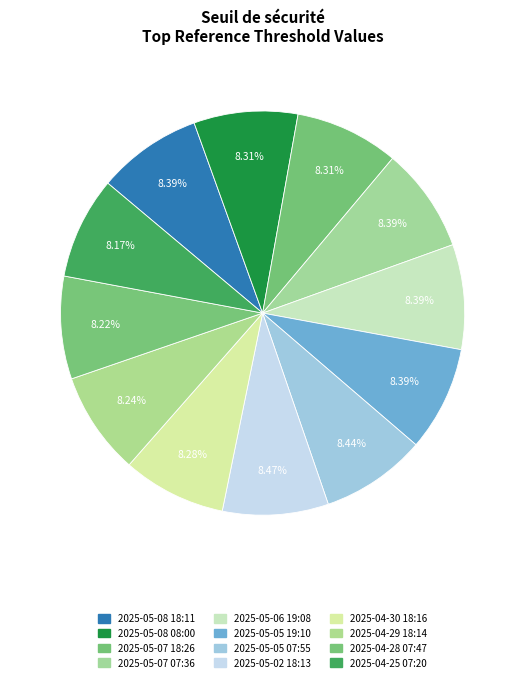

What is the smallest slice in the pie chart?

2025-04-25 07:20